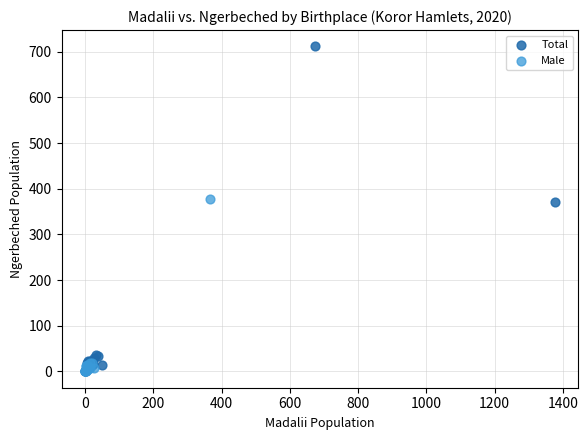

What are all the series names shown in the legend?

Total, Male